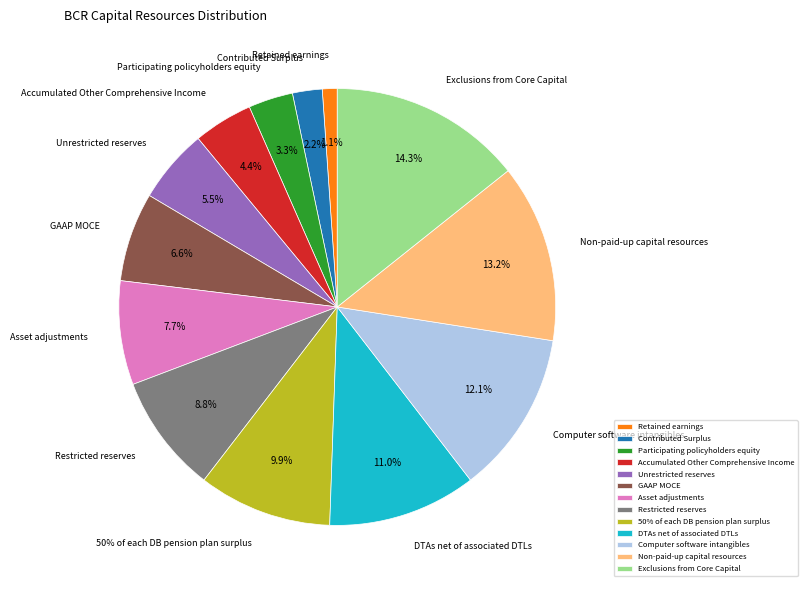

To the nearest percent, what is the difference between the Restricted reserves and Computer software intangibles slice percentages?

3%